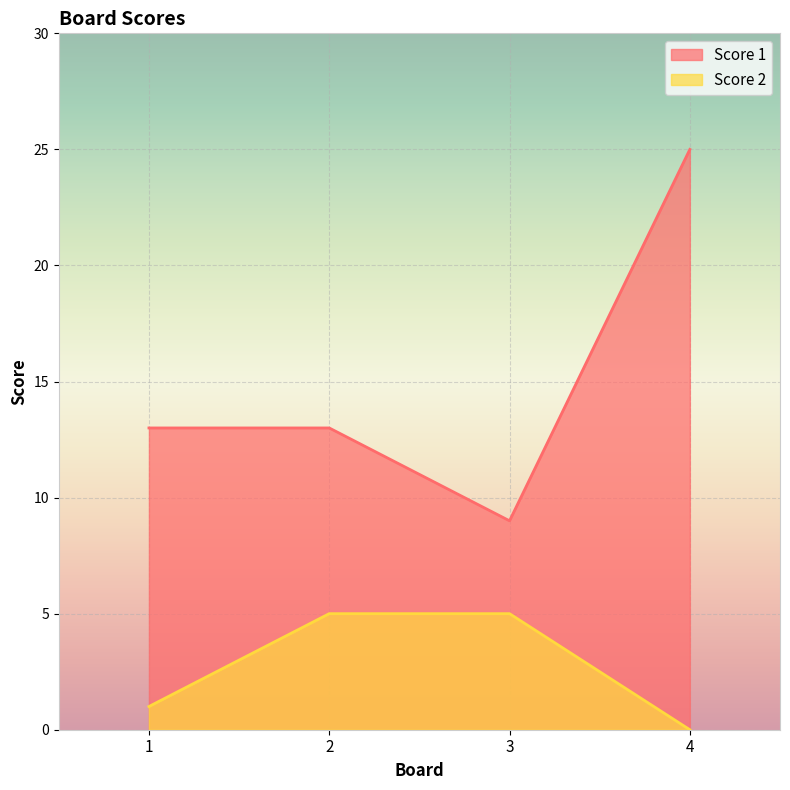

The value of Score 2 at 1 is 1. True or false?

False